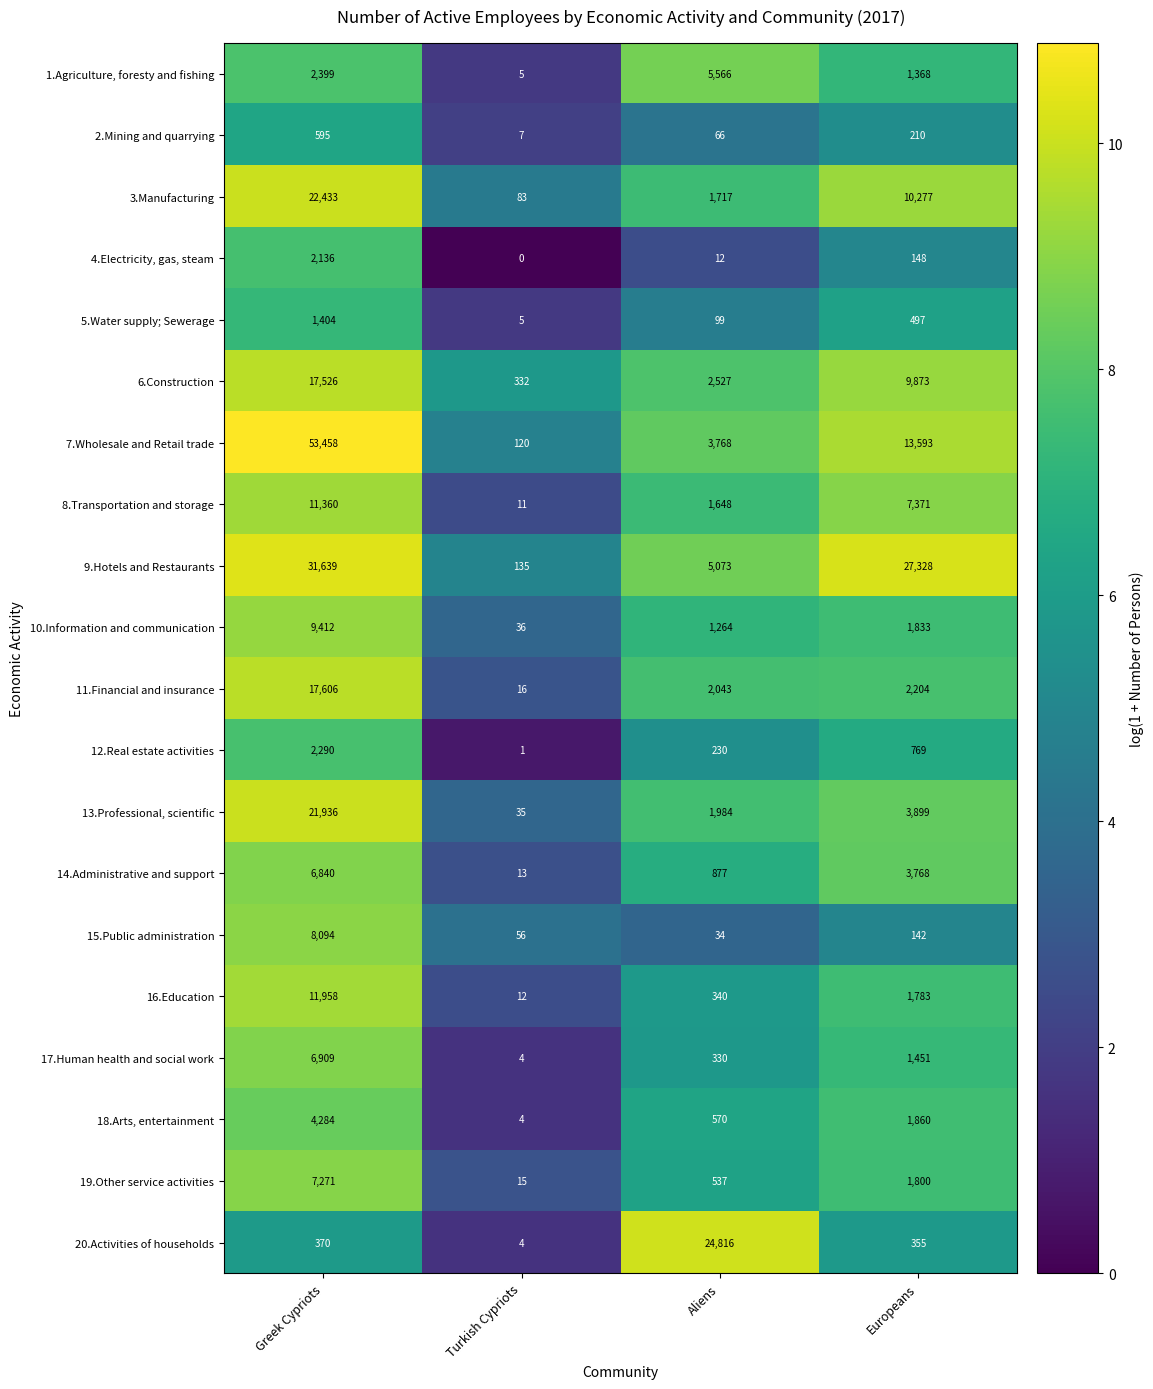

At which category is the sum across all series the highest?

Greek Cypriots